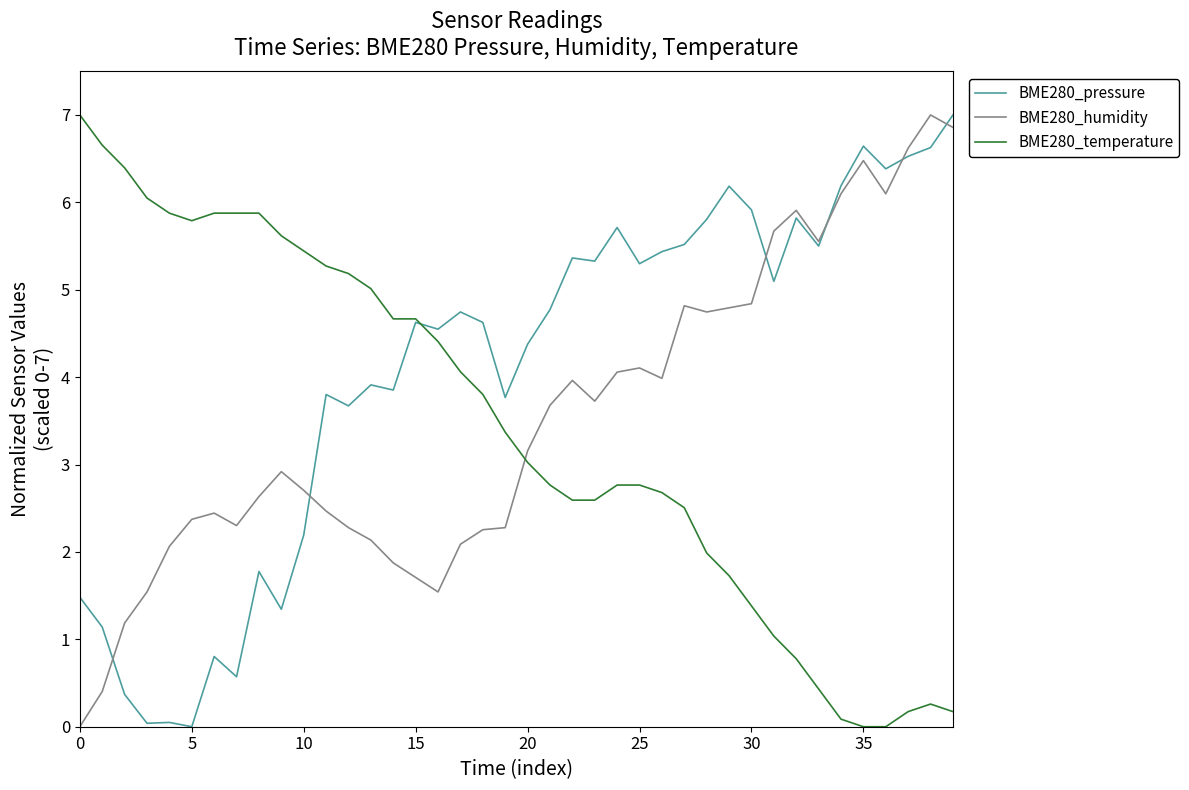

True or false: BME280_humidity and BME280_temperature cross at least once.

True